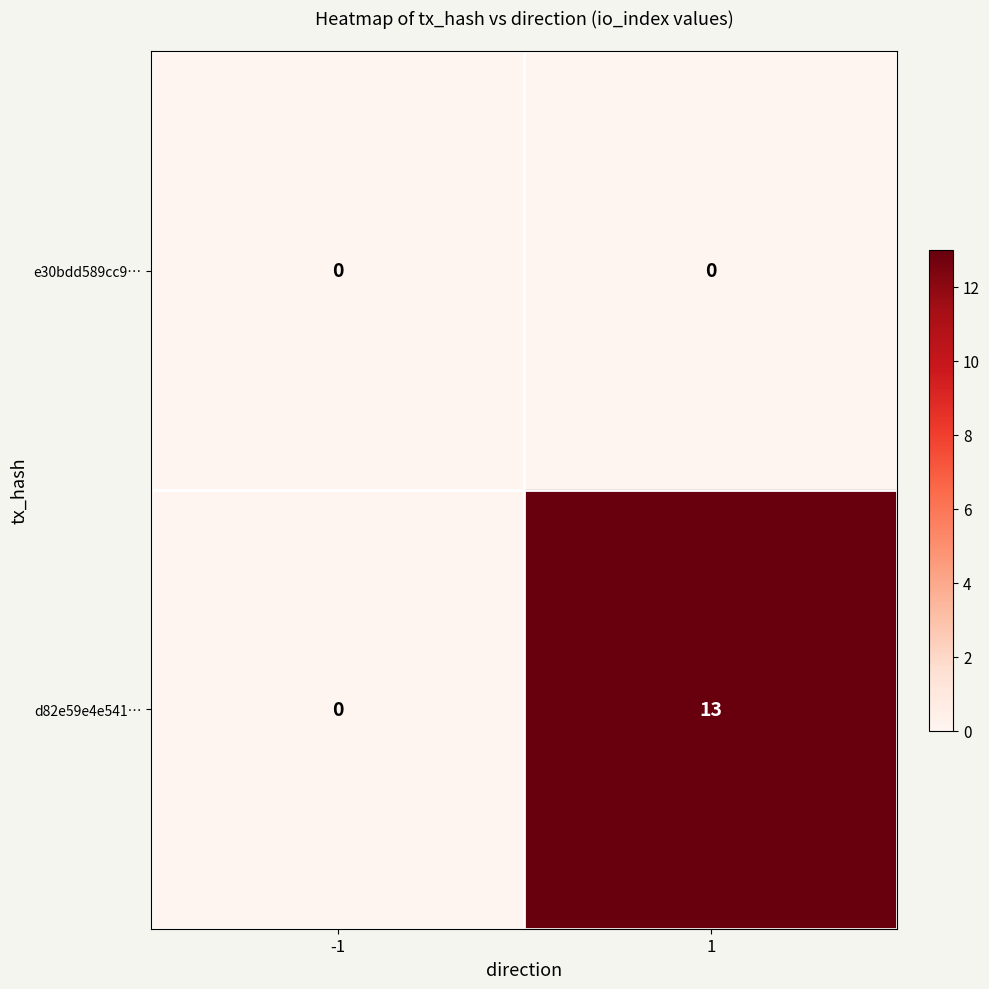

Is the value of e30bdd589cc9… at -1 greater than the value of d82e59e4e541… at 1?

No